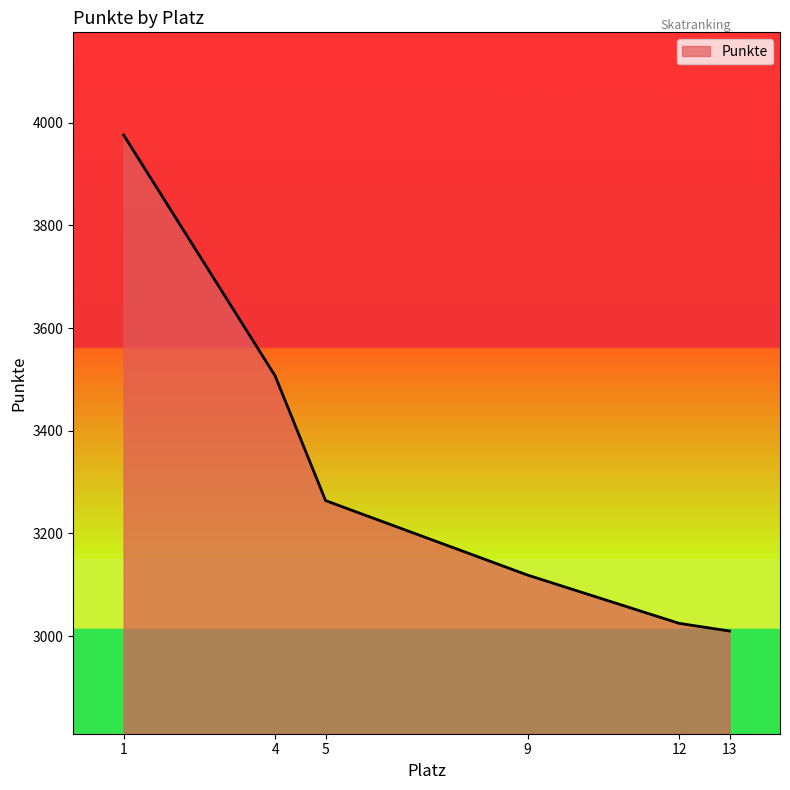

What is the difference between the maximum and minimum values?

966